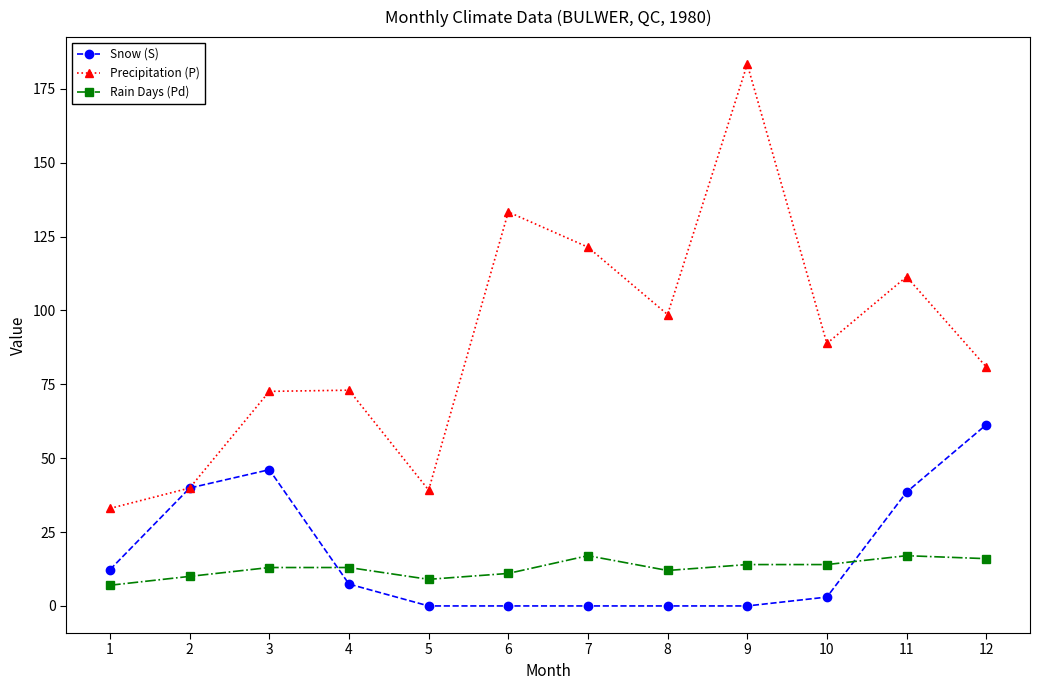

What is the average value of the Precipitation (P) series?

89.6